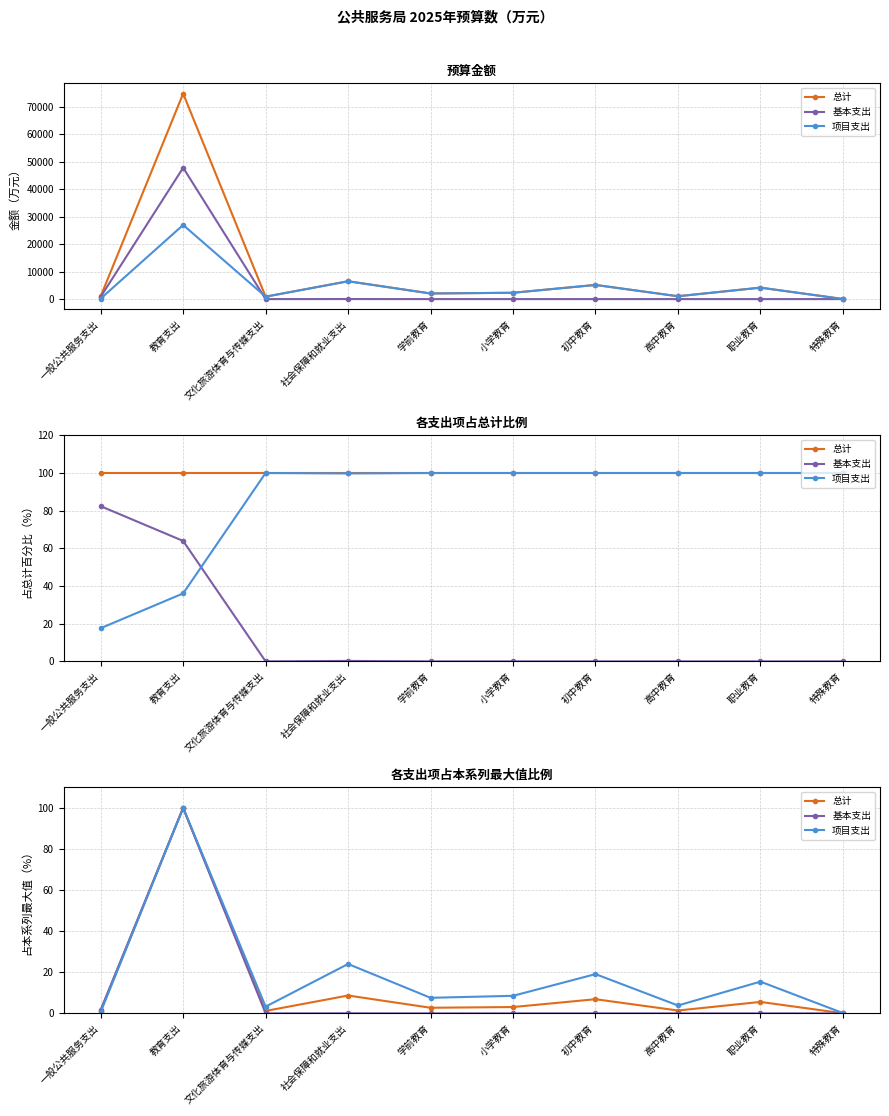

Between 教育支出 and 高中教育, which series saw the biggest shift?

基本支出